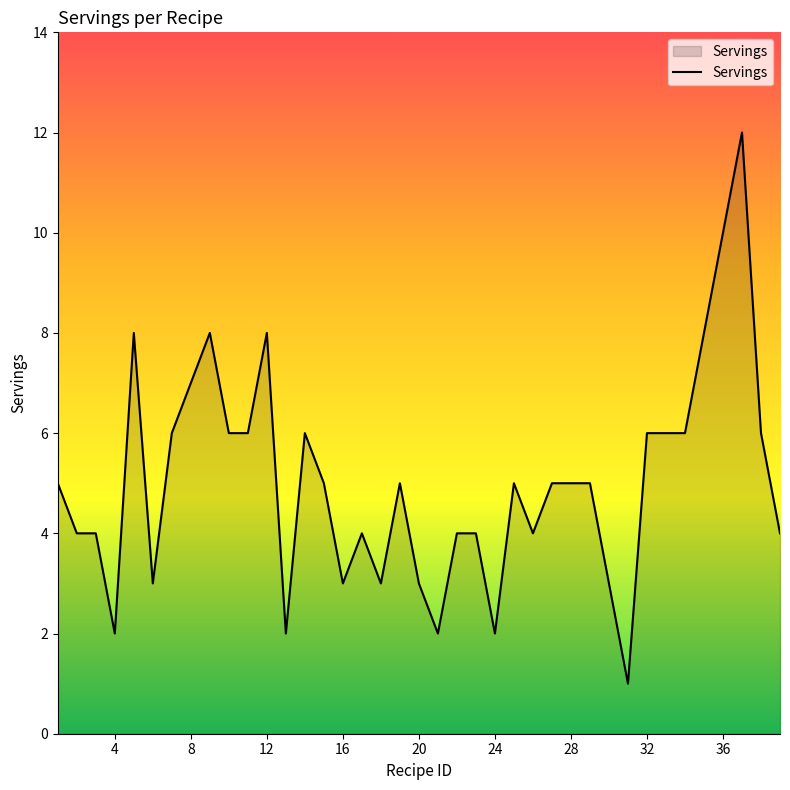

Reading left to right, transcribe all the data shown in this chart.

5	4	4	2	8	3	6	8	6	6	8	2	6	5	3	4	3	5	3	2	4	4	2	5	4	5	5	5	1	6	6	6	8	12	6	4